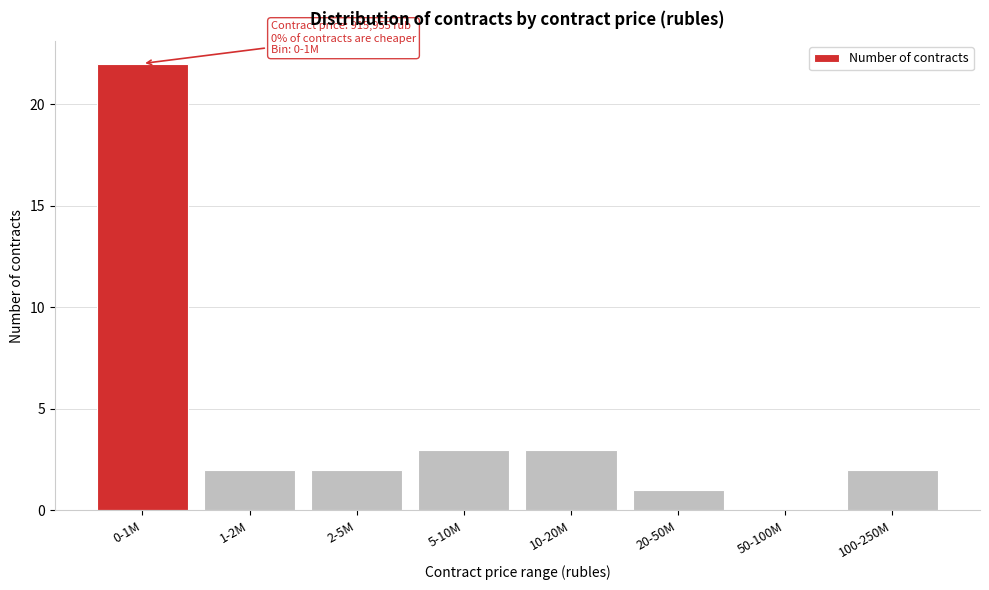

Reading left to right, list all the values displayed in this chart.

0-1M=22	1-2M=2	2-5M=2	5-10M=3	10-20M=3	20-50M=1	50-100M=0	100-250M=2